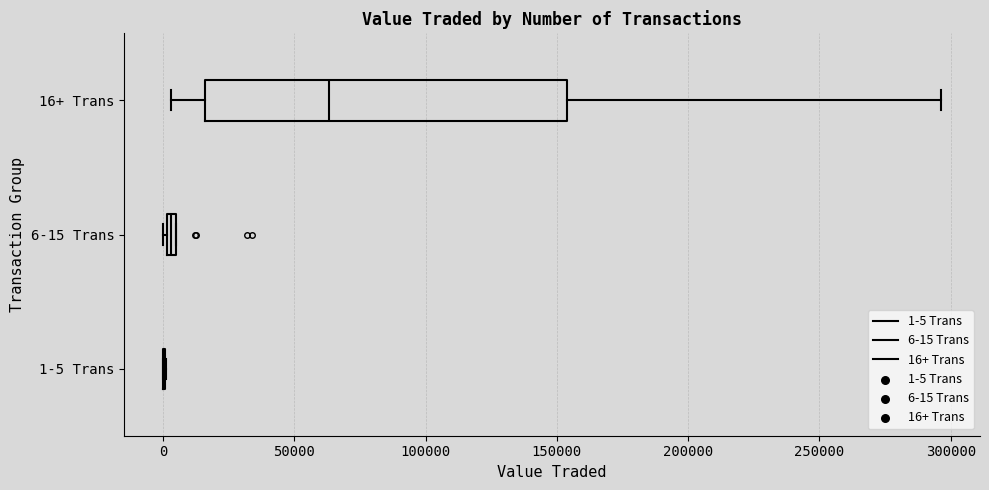

Comparing the boxes themselves (not the whiskers), which one is the widest?

16+ Trans